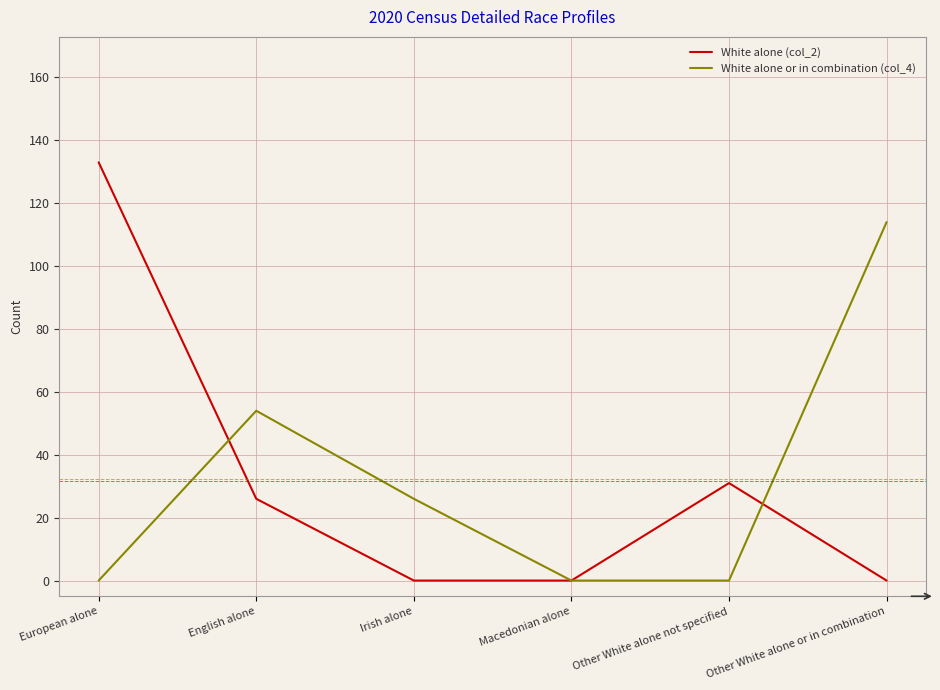

Where is White alone (col_2) nearest to the value 66?

Other White alone not specified